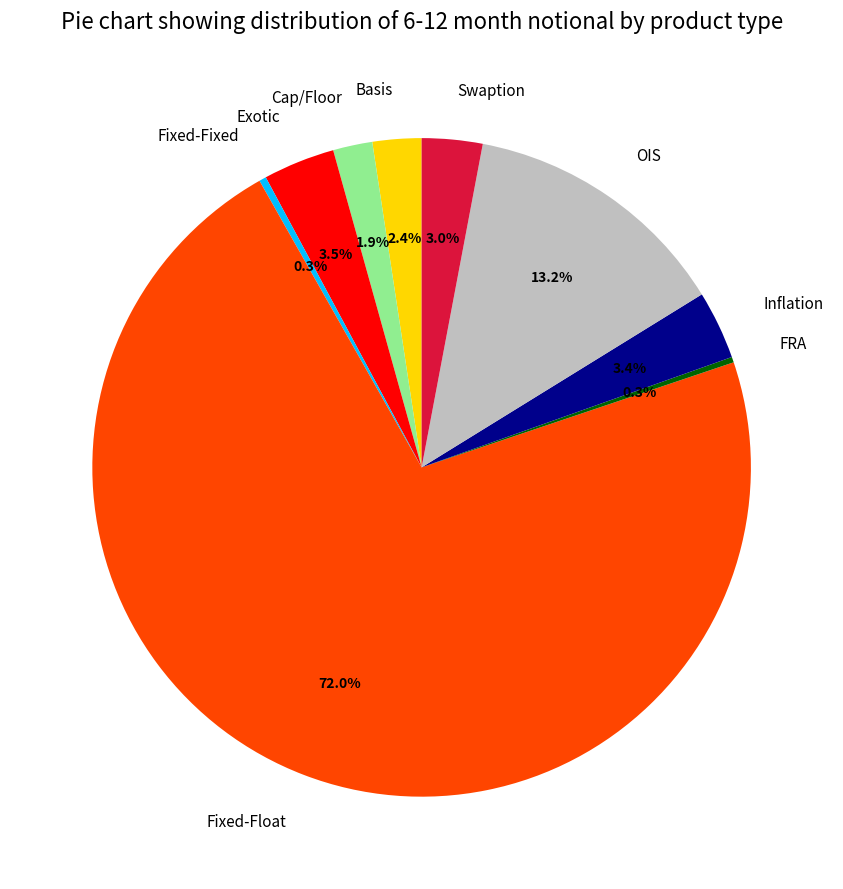

Between Swaption and Fixed-Fixed, which is larger?

Swaption